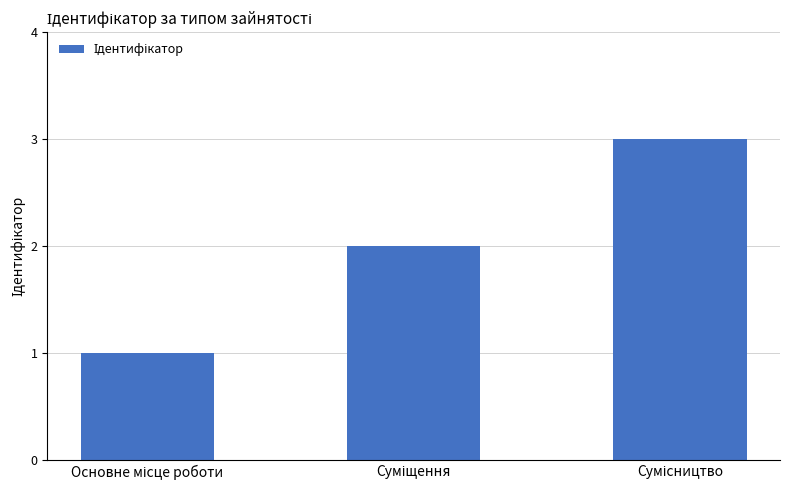

What is the maximum value shown in the chart?

3